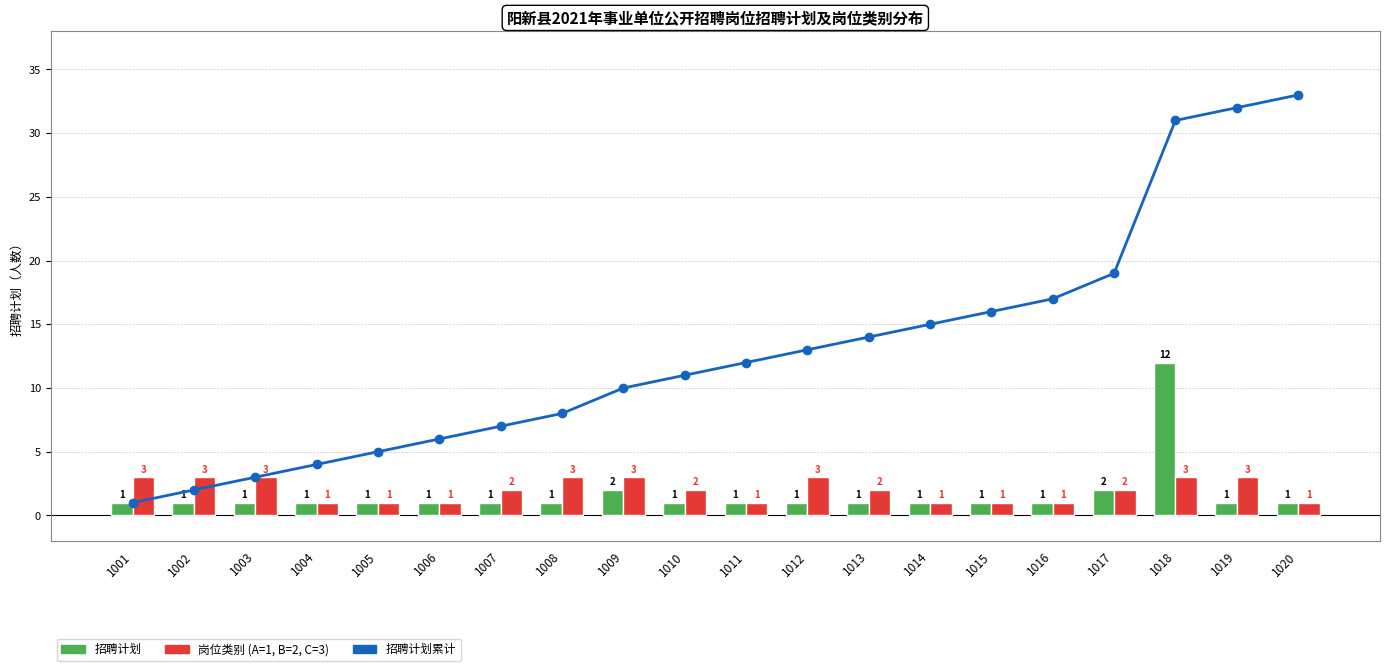

How many values in the 岗位类别 (A=1,B=2,C=3) series exceed 2?

8